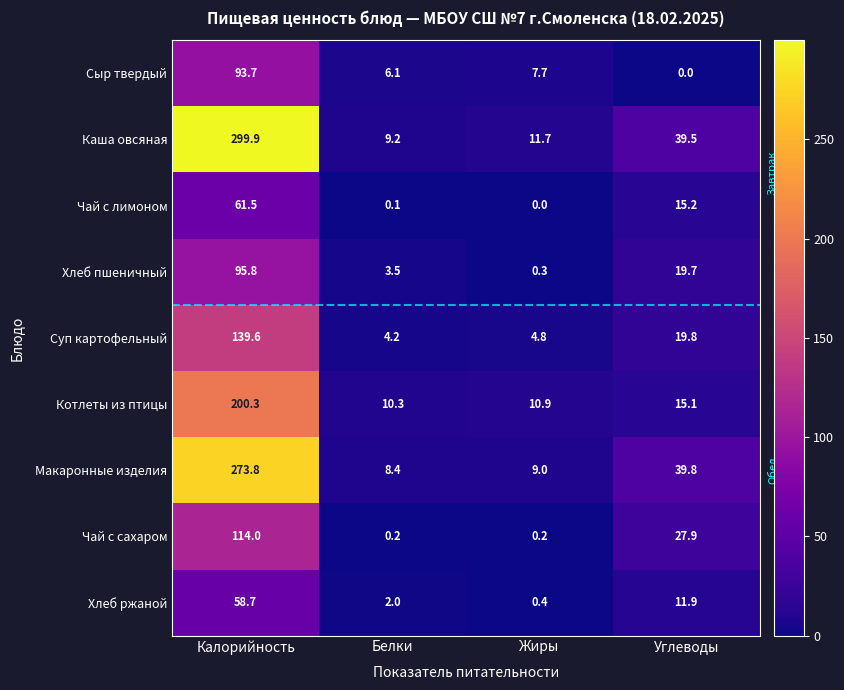

The Суп картофельный series shows 4.8 at Жиры. True or false?

True